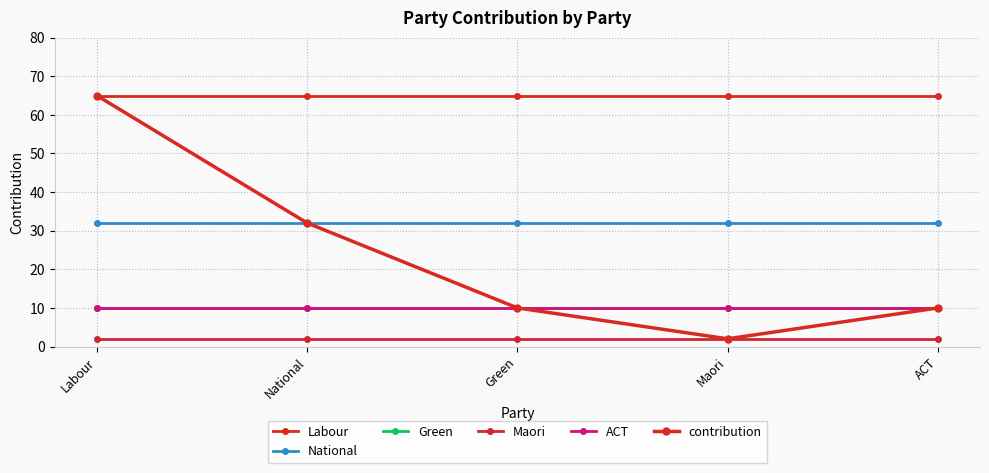

What position from the right is ACT?

1